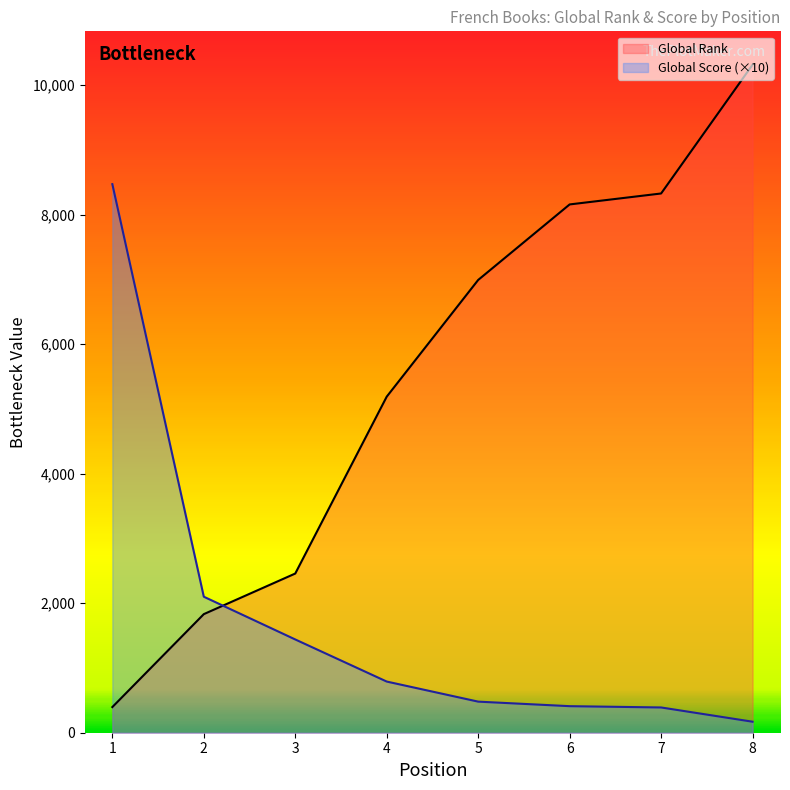

Is the value of Global Rank at 8 greater than the value of Global Score at 3?

Yes